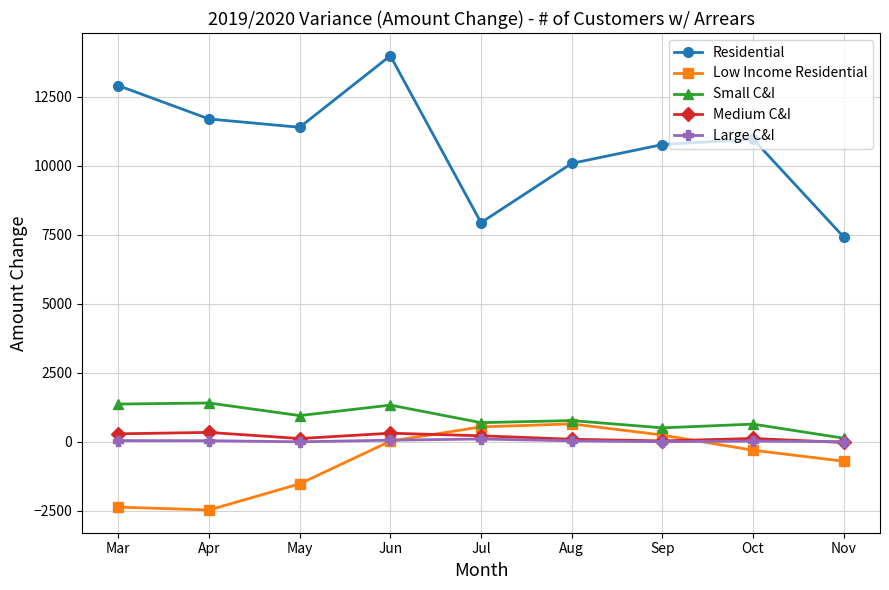

What is the greatest value displayed?

13986